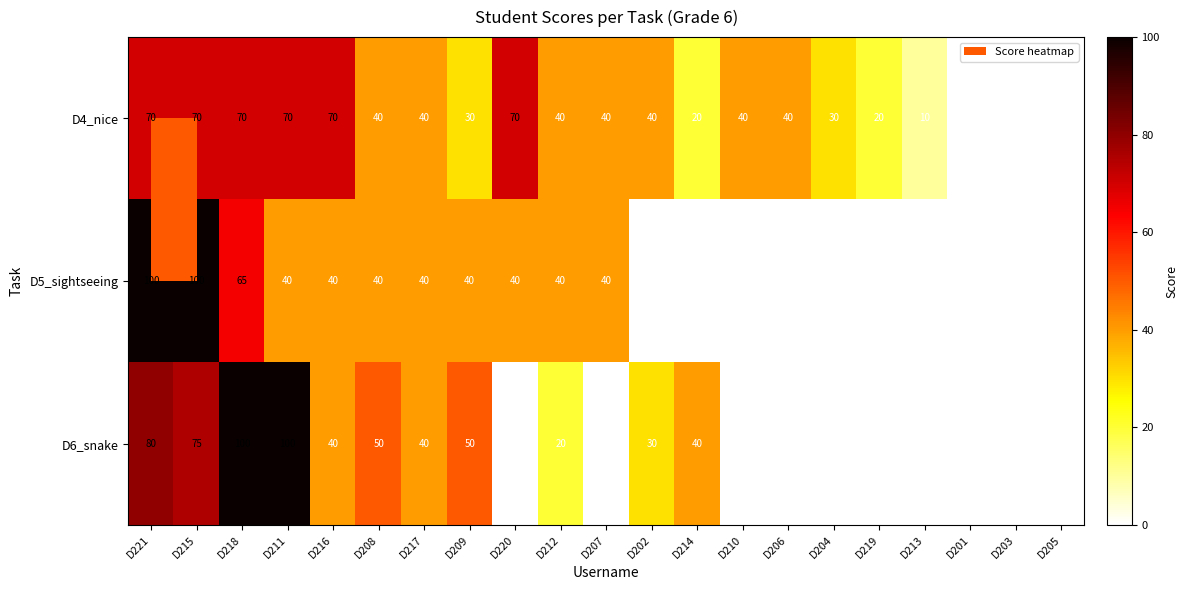

Which series has the largest total across all categories?

D4_nice